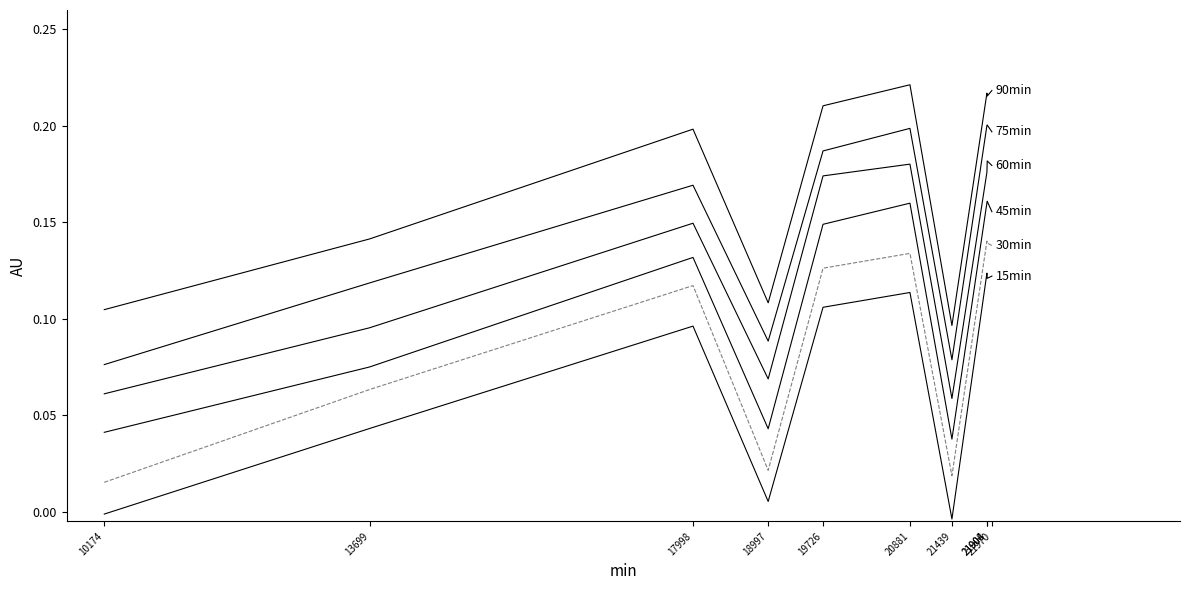

Does the chart display data point markers on the line(s)?

No